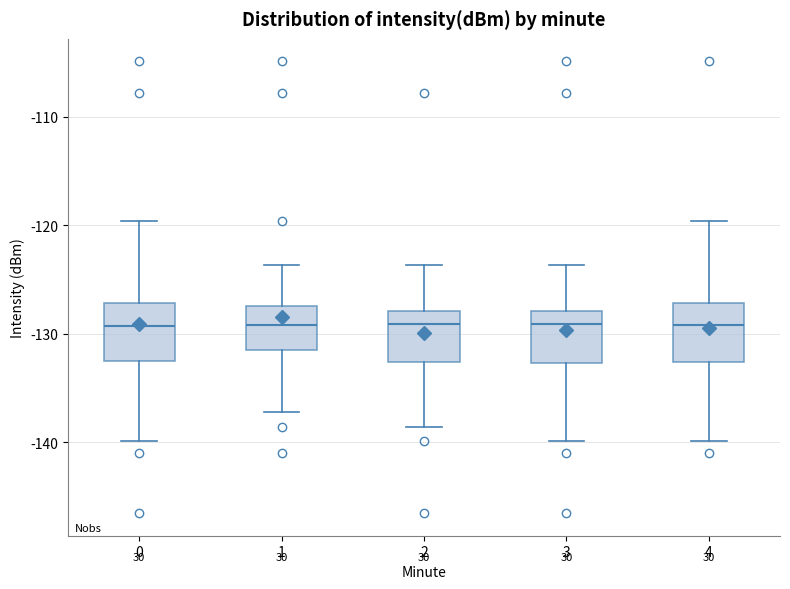

Where does the upper whisker of the box at x = 1 end on the y-axis? The values are not printed on the chart, so give them approximately, as read against the axis.

-124